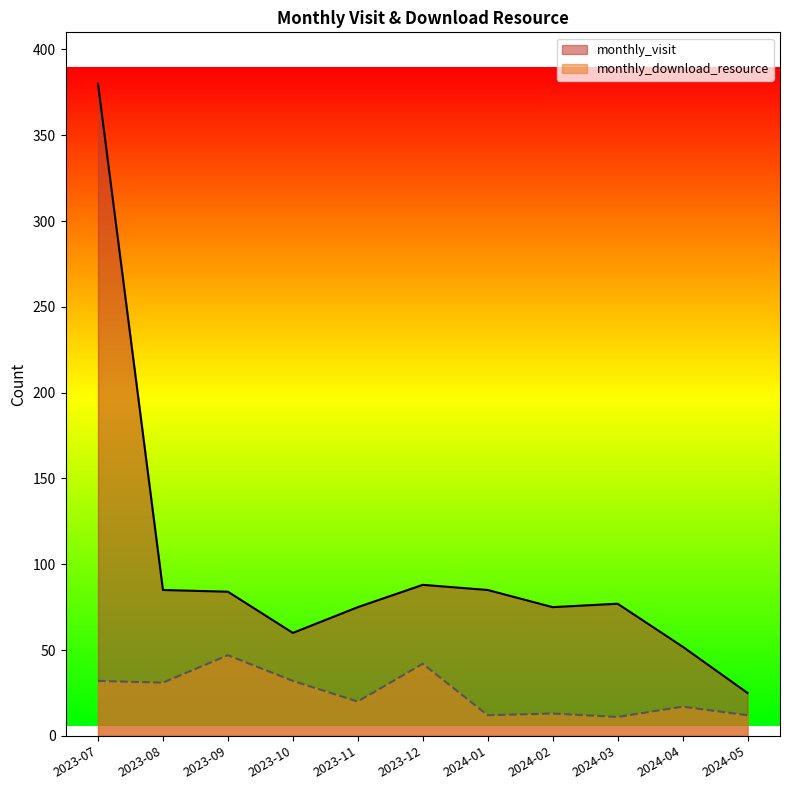

What is the difference between the maximum and minimum values in the monthly_visit series?

355